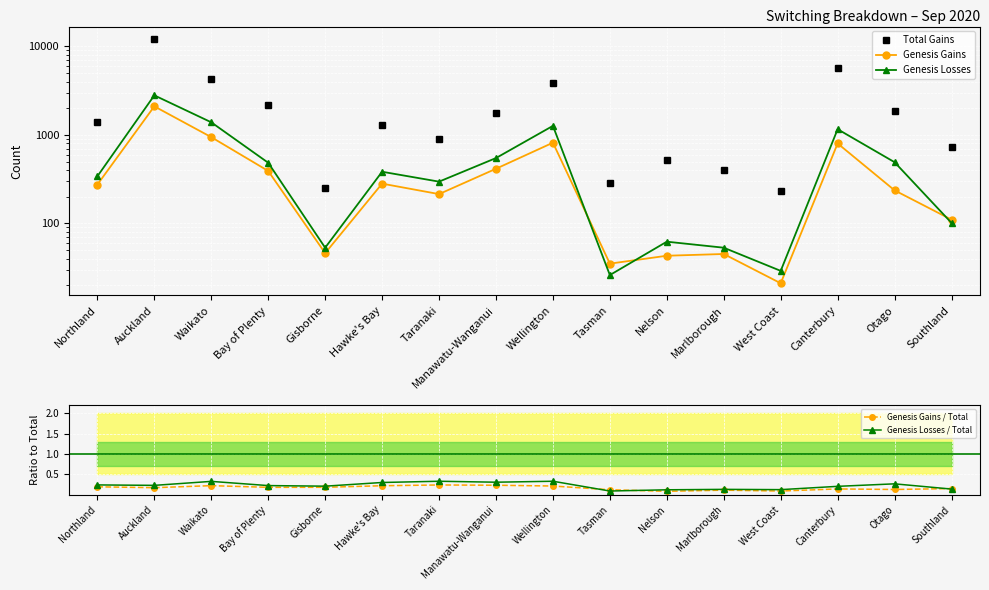

The value of Genesis Gains / Total at Southland is 0.1. True or false?

False